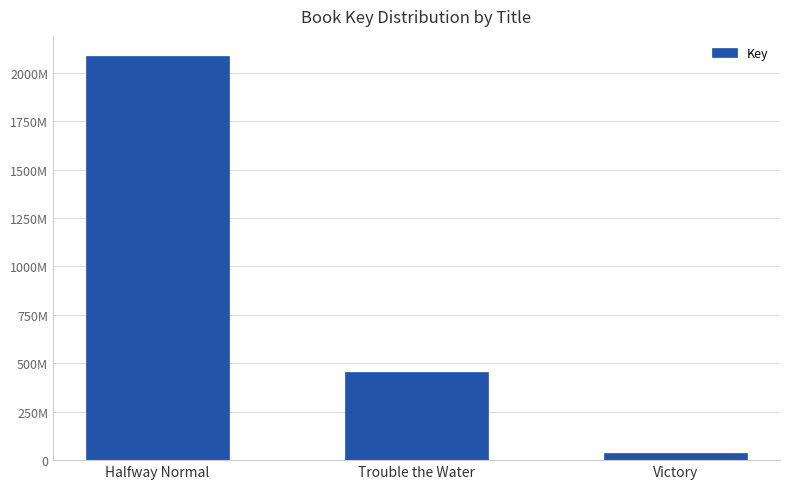

Which label corresponds to the smallest value in the chart?

Victory